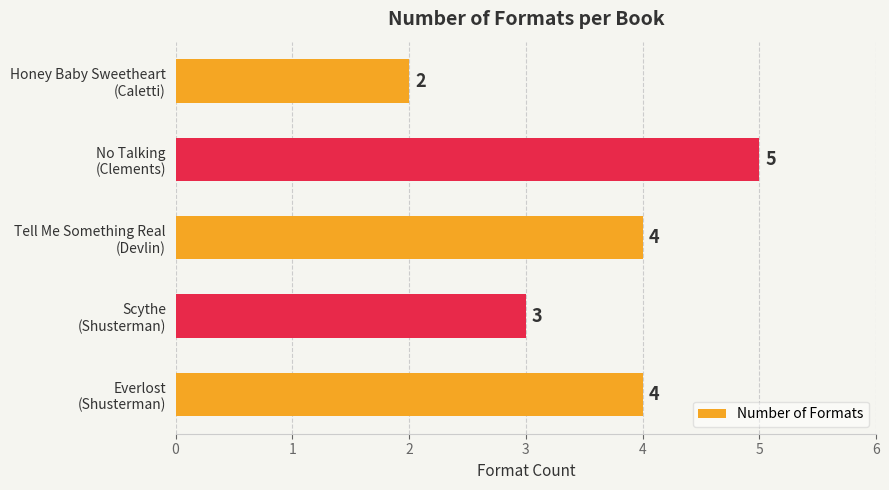

What is the greatest value displayed?

5